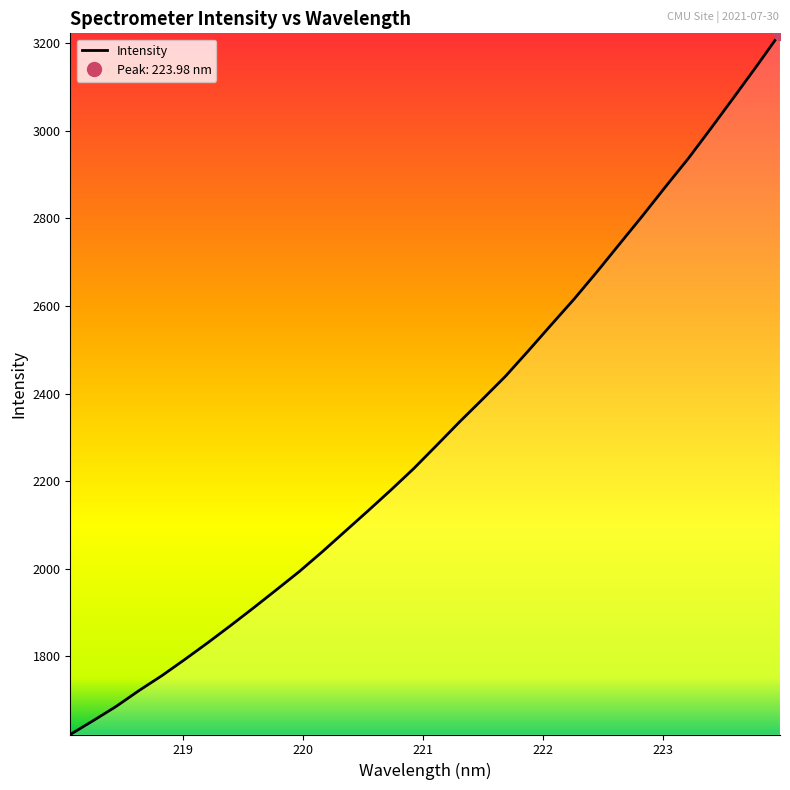

True or false: the data shows 1993.3 at 219.9712.

True